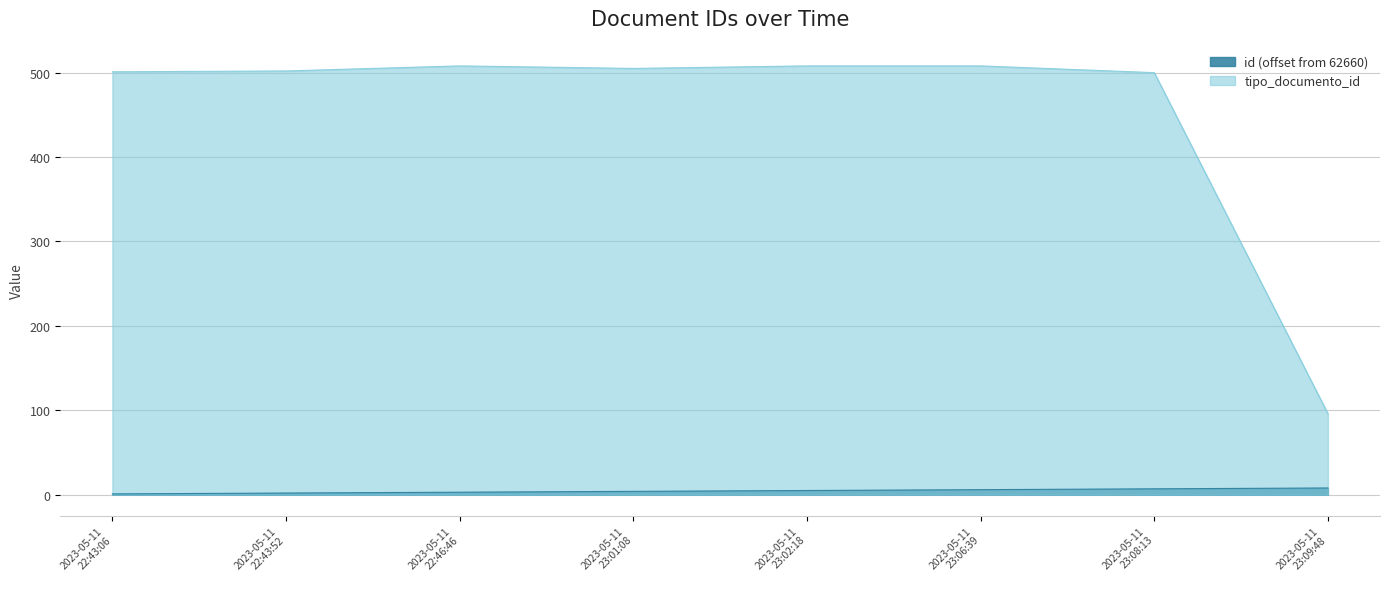

Which series has the largest total across all categories?

tipo_documento_id